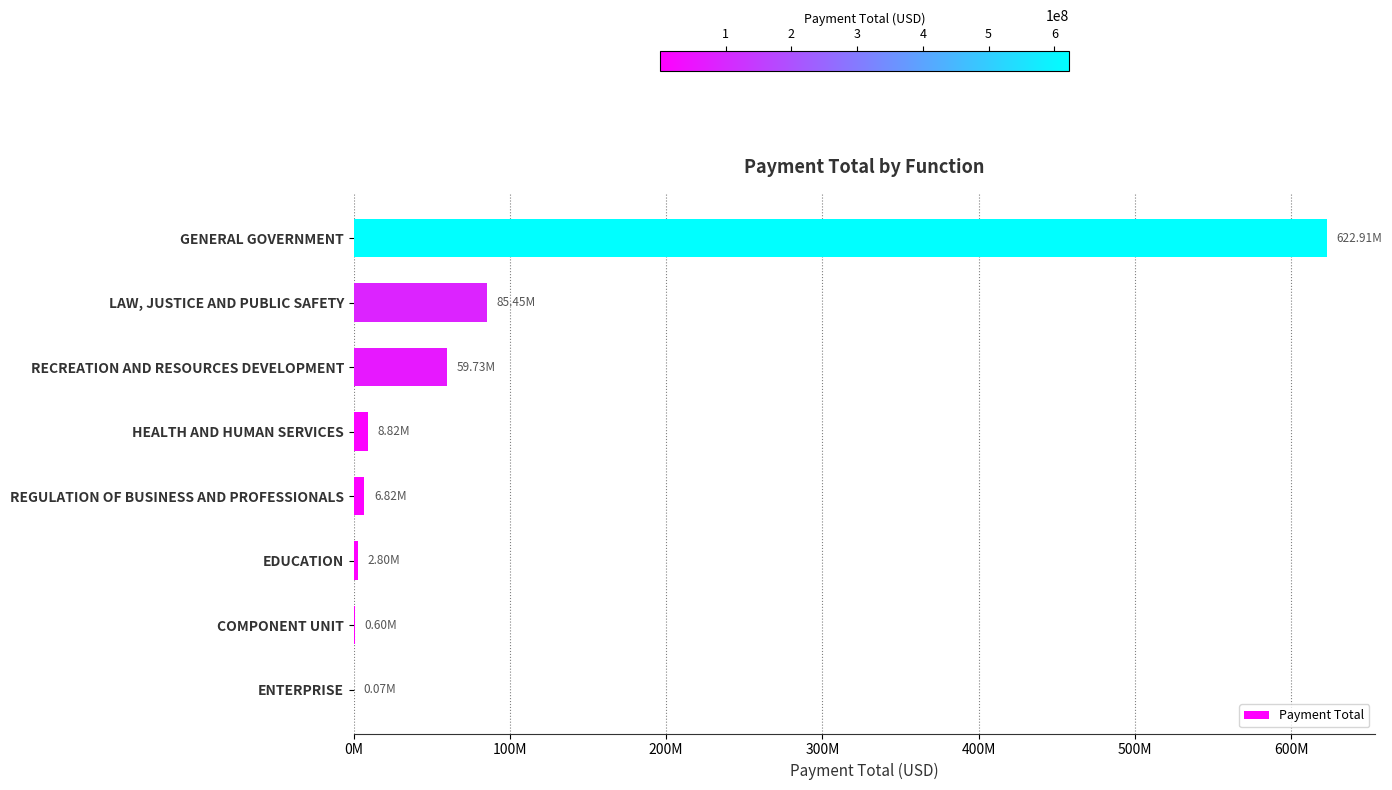

What is the difference between the maximum and minimum values?

622844073.1